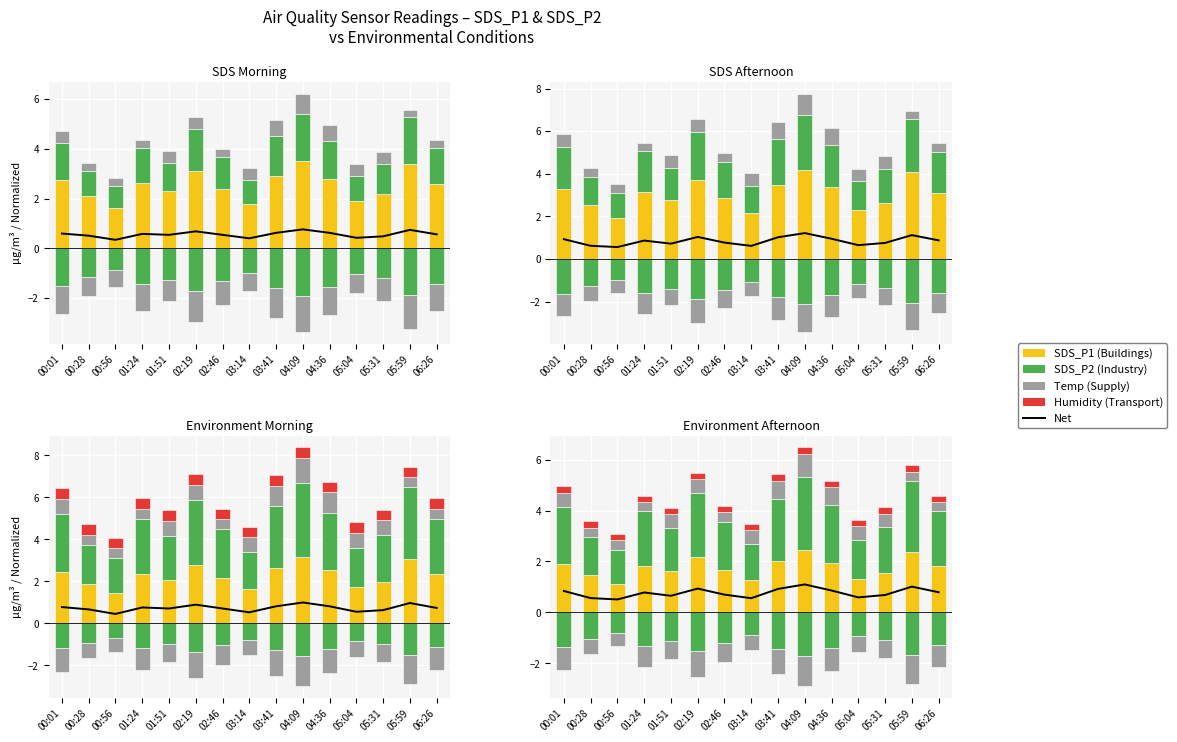

Is it true that Temp equals 1.0 at 03:41?

False